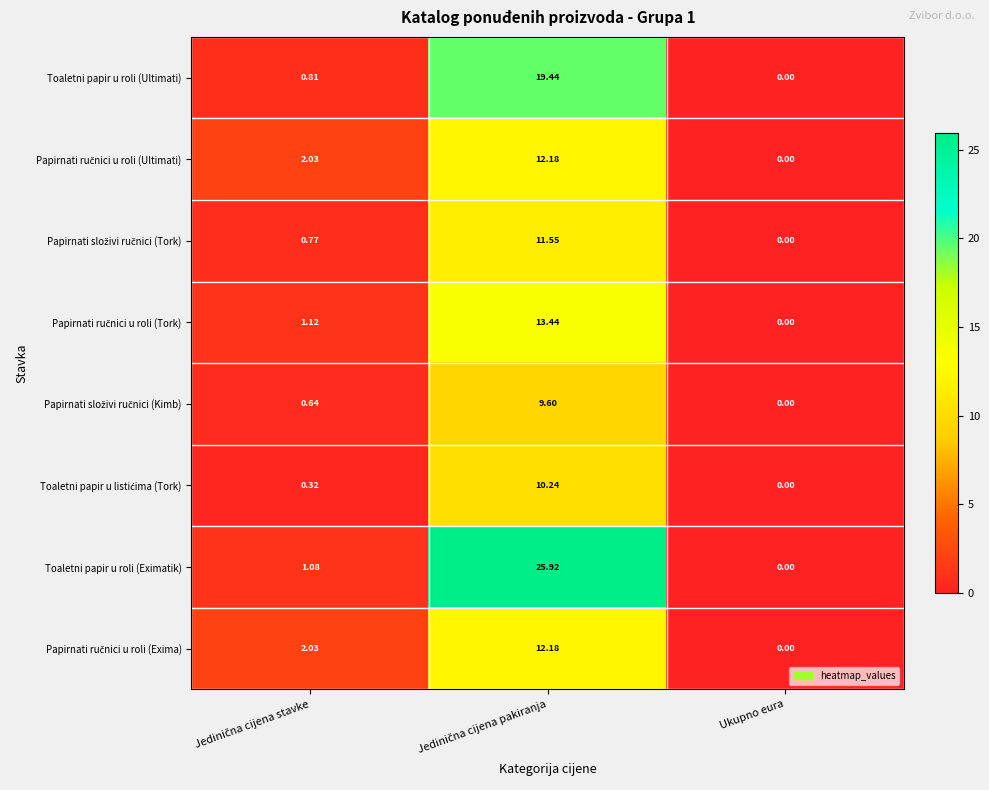

Which category has the lowest value across all series?

Ukupno eura